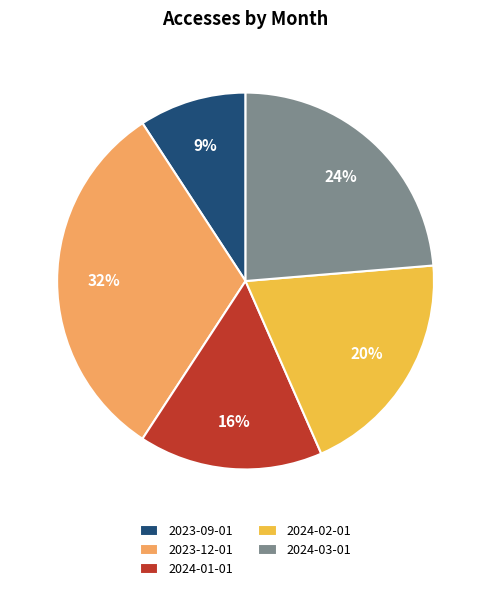

Does any single category account for the majority?

No